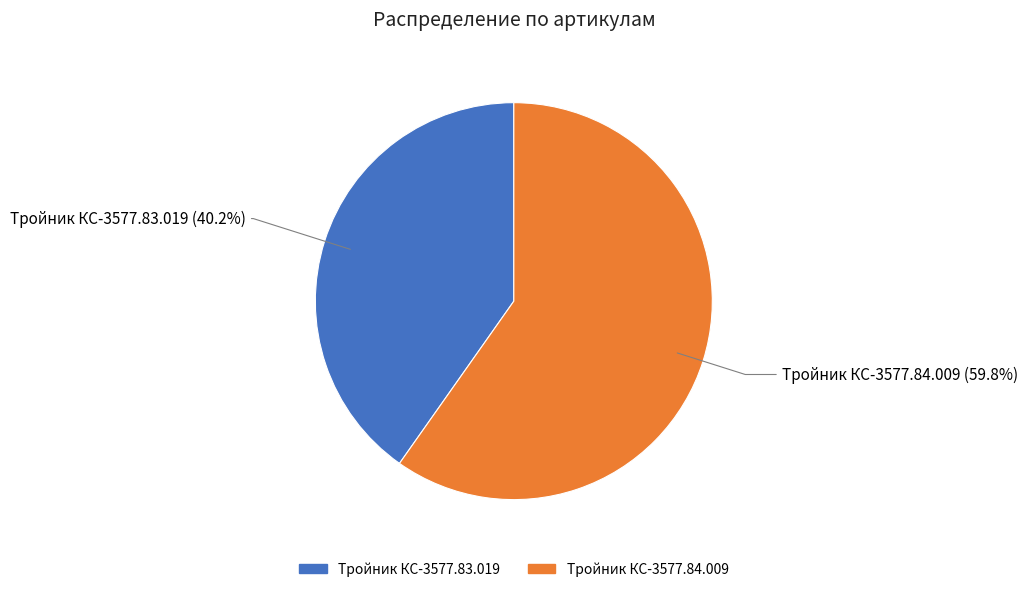

What is the ratio of the value at Тройник КС-3577.83.019 to the value at Тройник КС-3577.84.009?

0.7